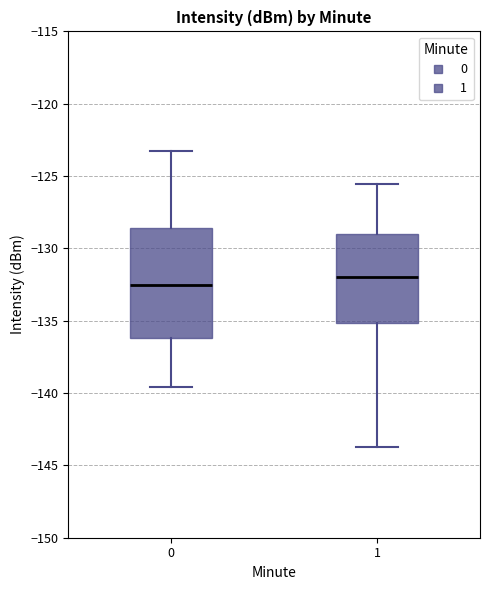

Which box's median line is the highest?

1